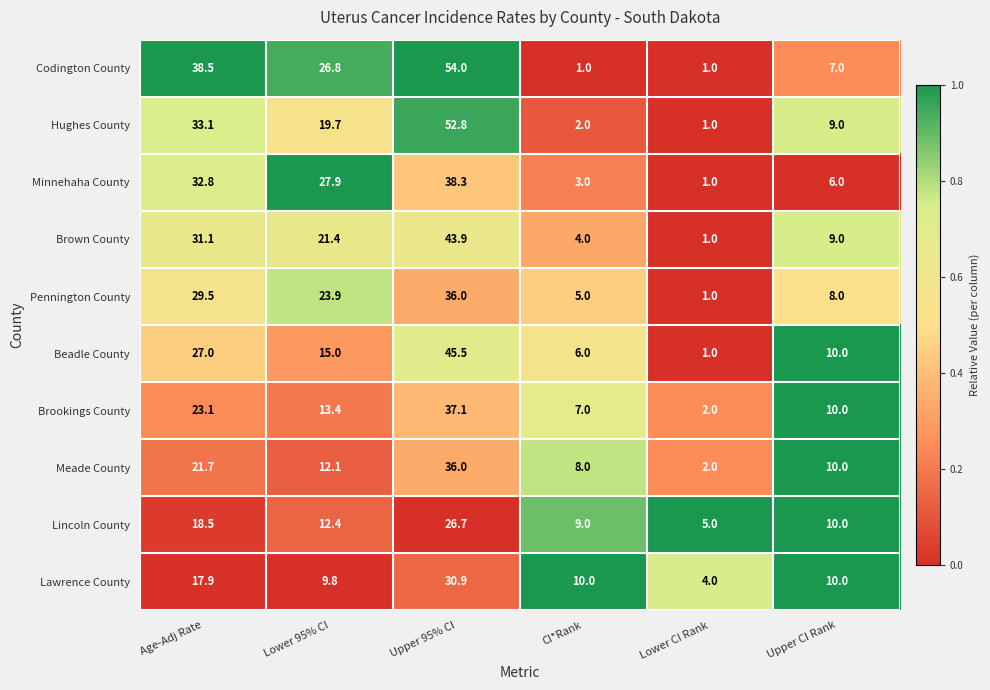

Count the number of categories in the chart.

6